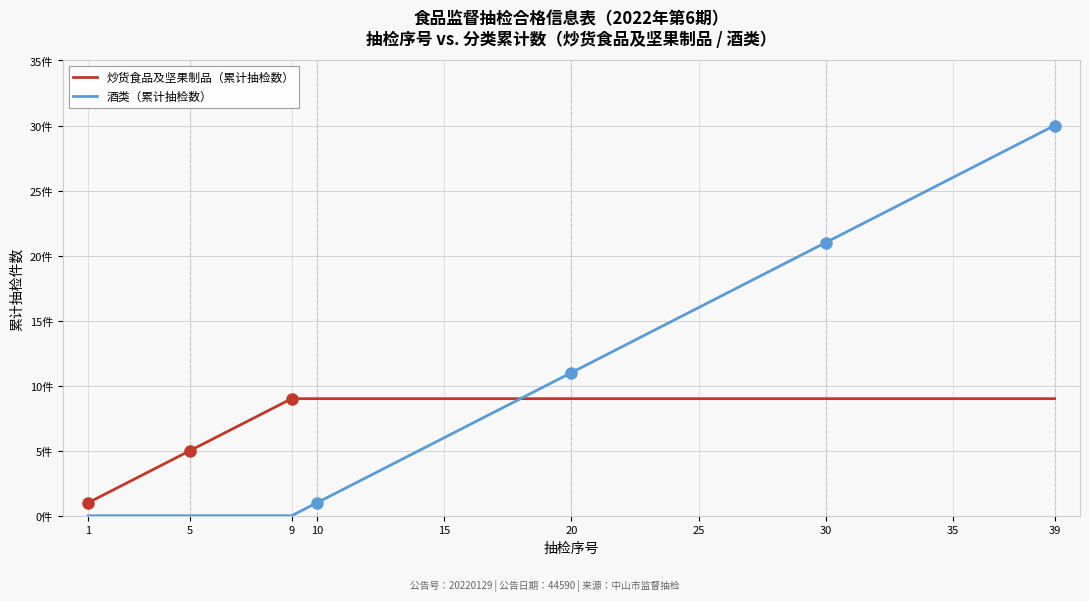

True or false: 酒类（累计抽检数） has more than 0 interior local peaks.

False